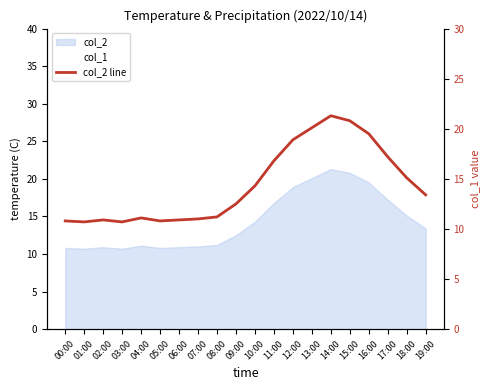

Count the number of categories in the chart.

20